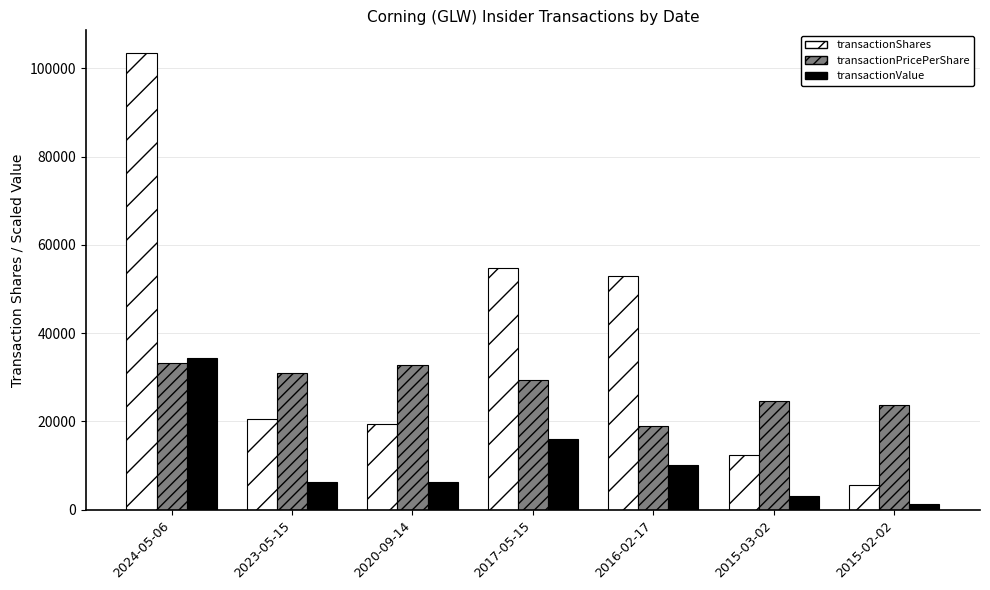

What is the greatest value displayed?

103437.0